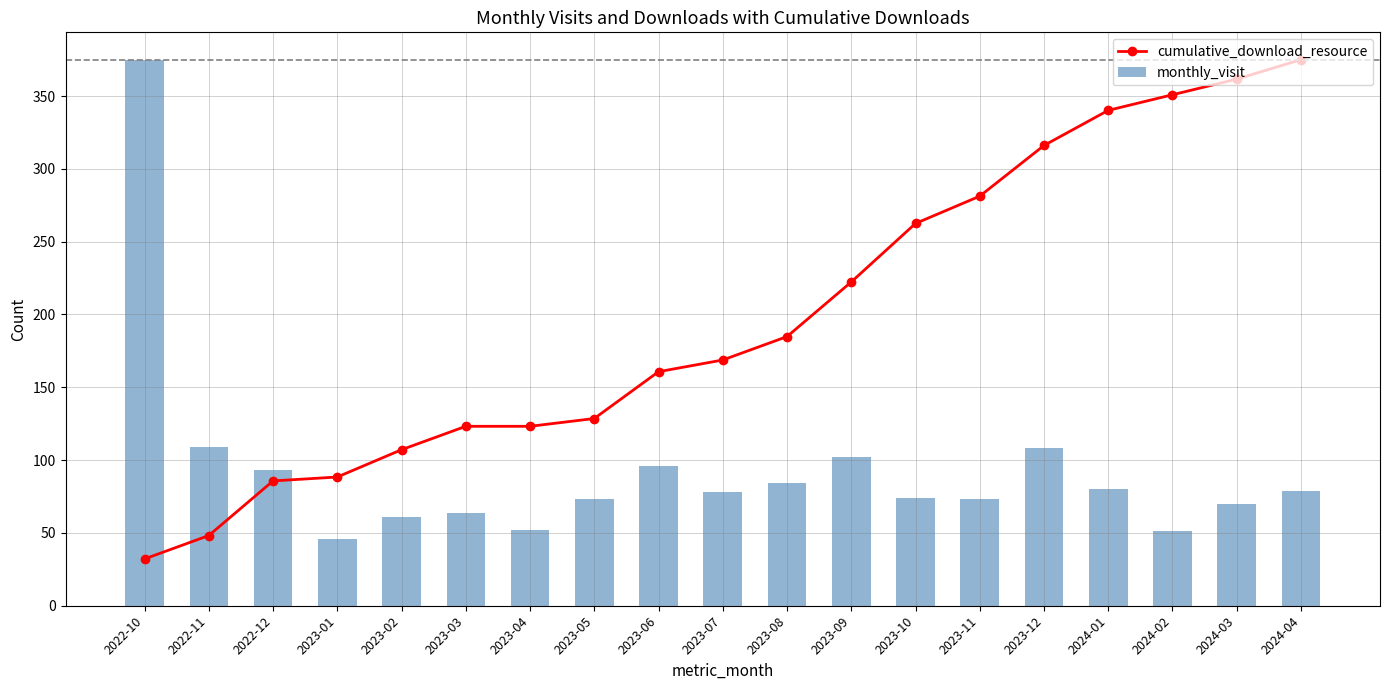

What is the label of the 19th bar from the left?

2024-04